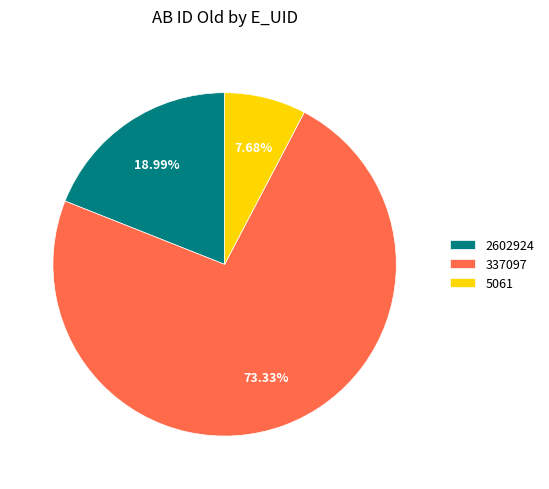

What is the ratio of the value at 5061 to the value at 337097?

0.1